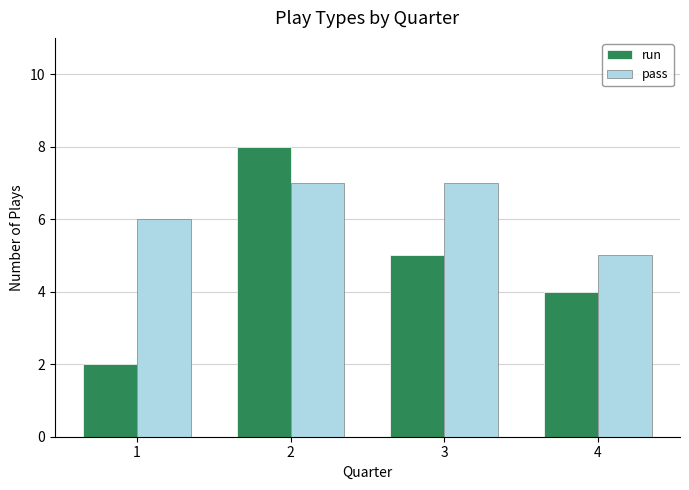

Reading left to right, list all the values displayed in this chart.

run: 2	8	5	4
pass: 6	7	7	5